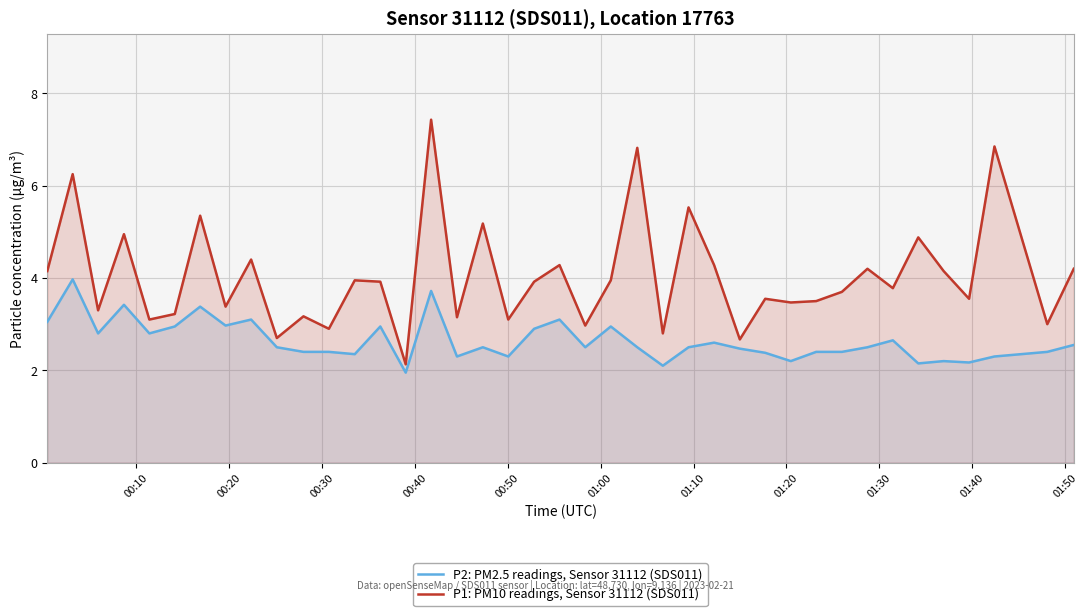

True or false: P1: PM10 readings, Sensor 31112 (SDS011) and P2: PM2.5 readings, Sensor 31112 (SDS011) cross at least once.

False